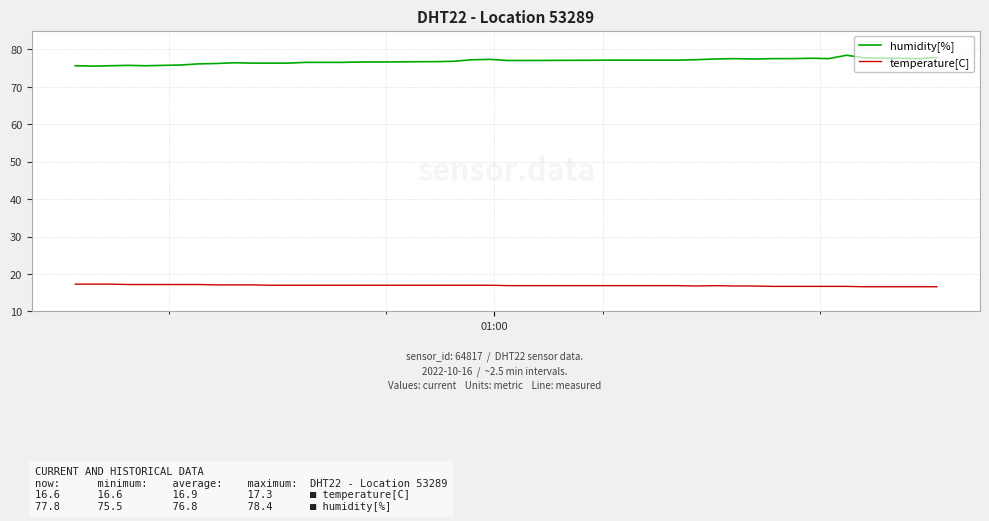

Which series has the largest total across all categories?

humidity[%]